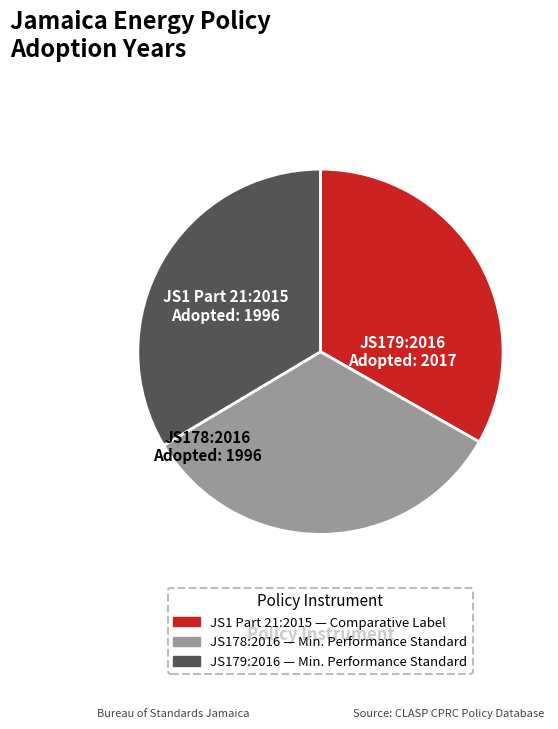

Combined, do JS1 Part 21:2015 and JS178:2016 account for over 50%?

Yes